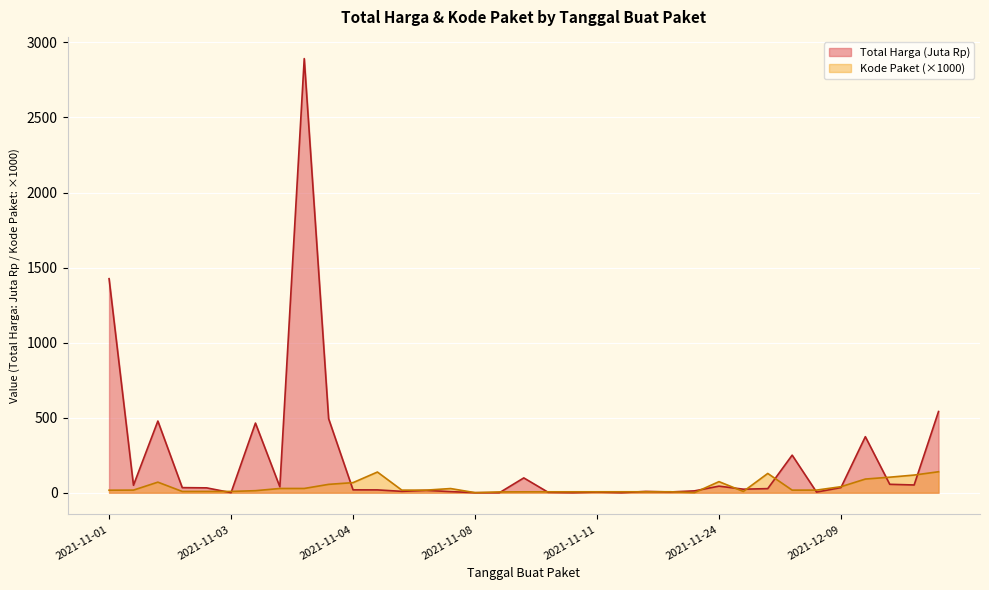

How many interior local valleys does the Total Harga series have?

11